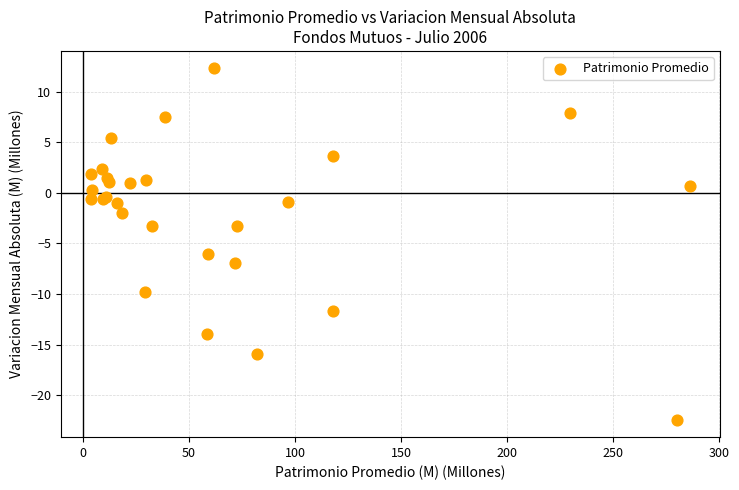

What Y value in the scatter plot is closest to -5?

-6.0